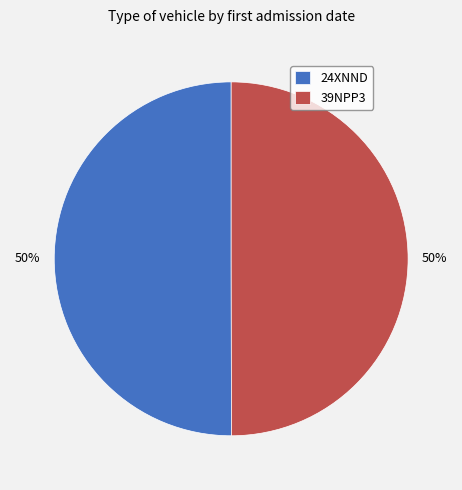

Approximately how many times larger is the value at 24XNND compared to 39NPP3?

1.0